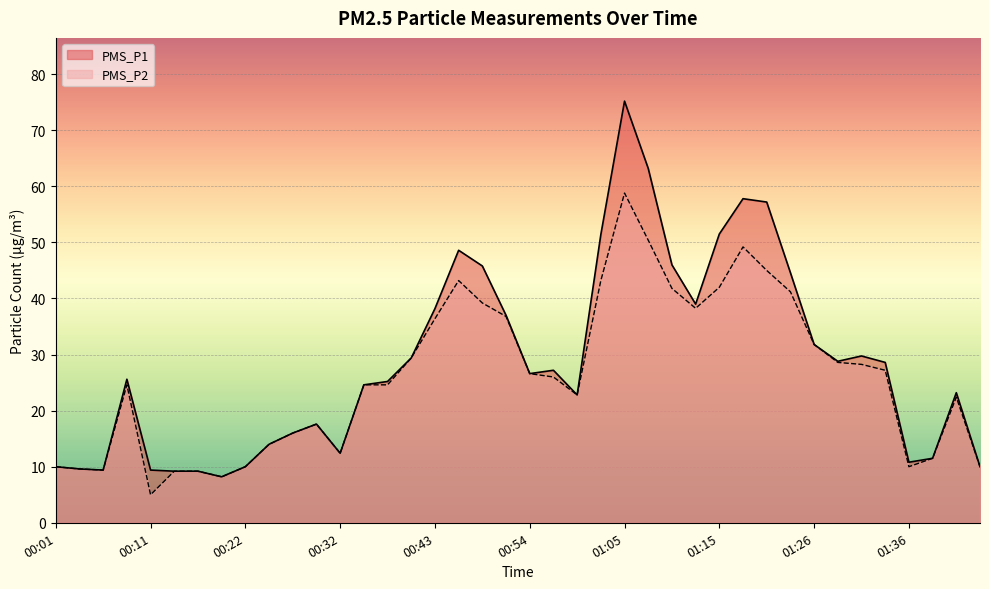

What is the difference between the maximum and second lowest values in the PMS_P1 series?

66.0